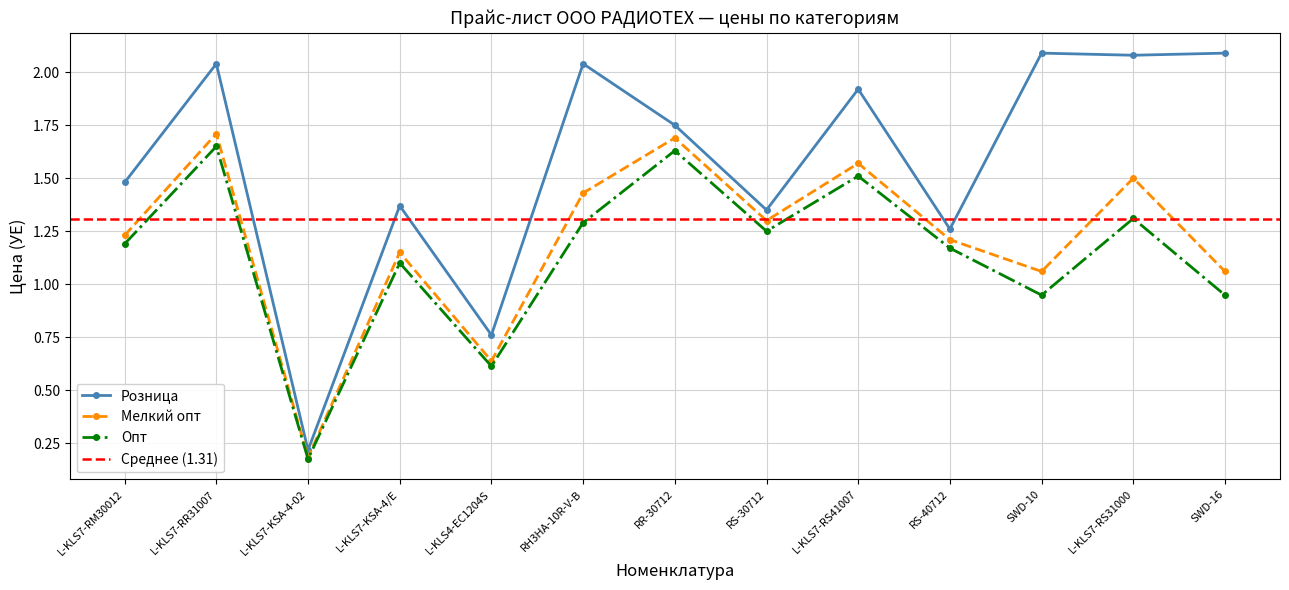

True or false: Опт and Мелкий опт cross at least once.

False